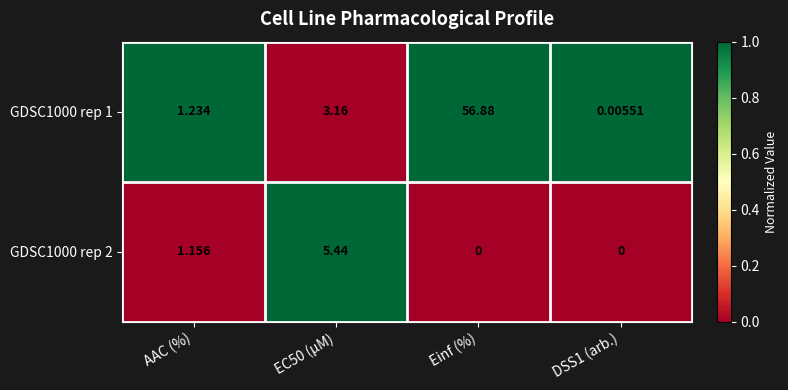

How many data points does each series have?

4